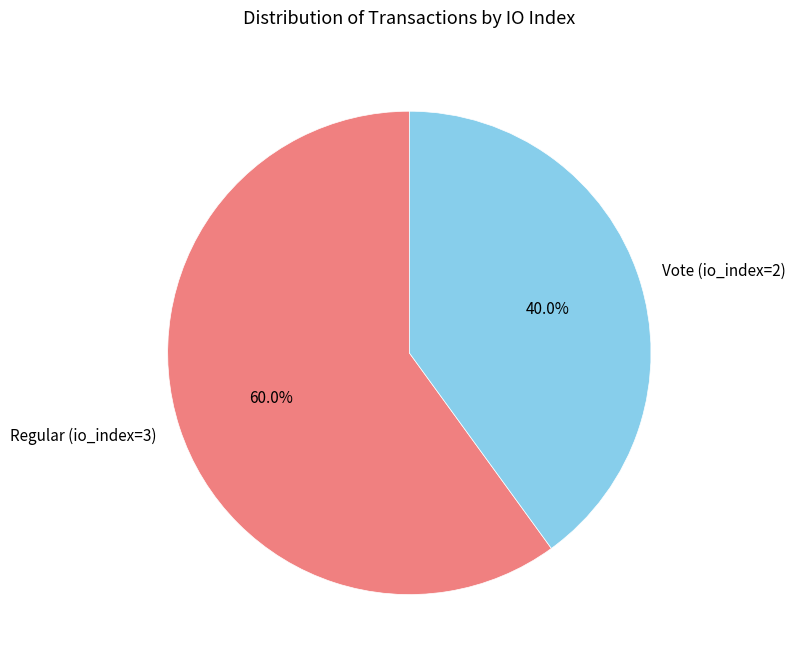

Rank the categories by value from lowest to highest.

Vote (io_index=2), Regular (io_index=3)